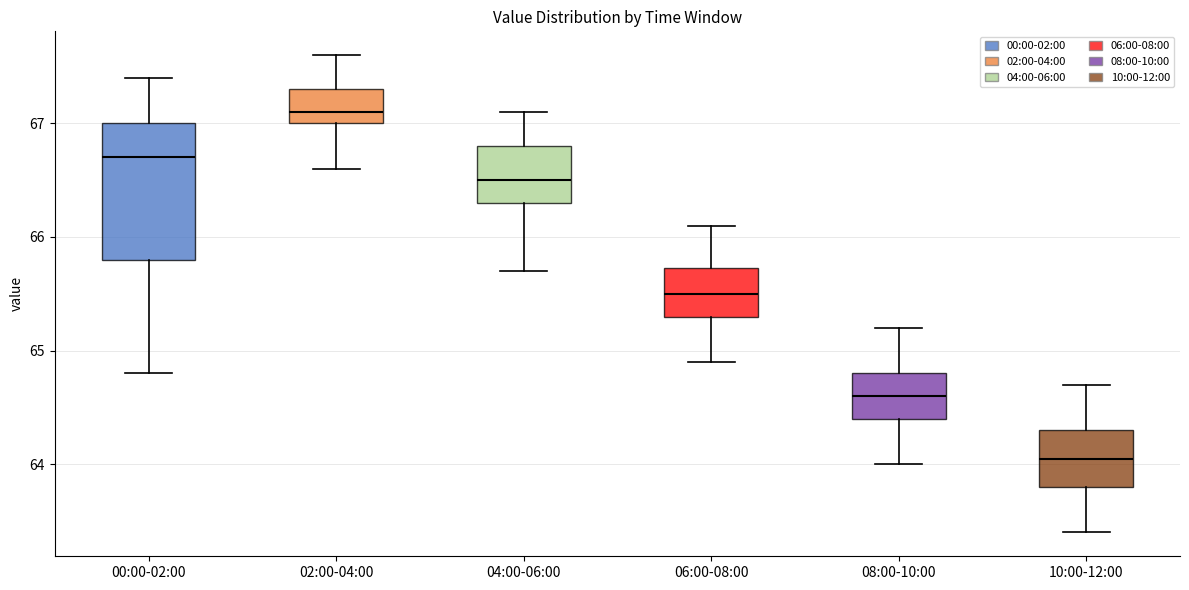

Reading left to right, read every box against the y-axis: the position of its median line, the range the box covers, and the ends of its whiskers. The values are not printed on the chart, so give them approximately, as read against the axis.

00:00-02:00: median 66.7, box 65.8 to 67.0, whiskers 64.8 to 67.4
02:00-04:00: median 67.1, box 67.0 to 67.3, whiskers 66.6 to 67.6
04:00-06:00: median 66.5, box 66.3 to 66.8, whiskers 65.7 to 67.1
06:00-08:00: median 65.5, box 65.3 to 65.7, whiskers 64.9 to 66.1
08:00-10:00: median 64.6, box 64.4 to 64.8, whiskers 64.0 to 65.2
10:00-12:00: median 64.1, box 63.8 to 64.3, whiskers 63.4 to 64.7